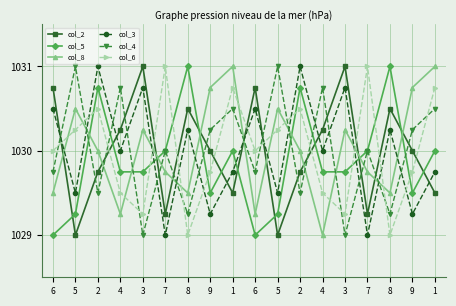

List the series in order of their peak value, highest first.

col_2, col_5, col_8, col_3, col_4, col_6